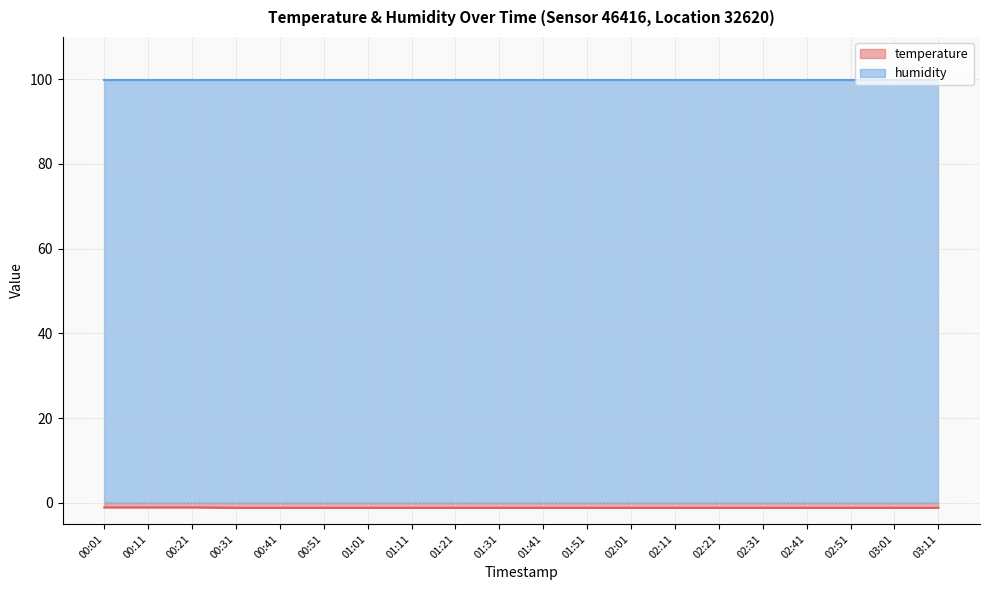

Rank the categories by value from highest to lowest.

00:01, 00:11, 00:21, 00:31, 00:41, 00:51, 01:01, 01:11, 01:21, 01:31, 01:41, 01:51, 02:01, 02:11, 02:21, 02:31, 02:41, 02:51, 03:01, 03:11